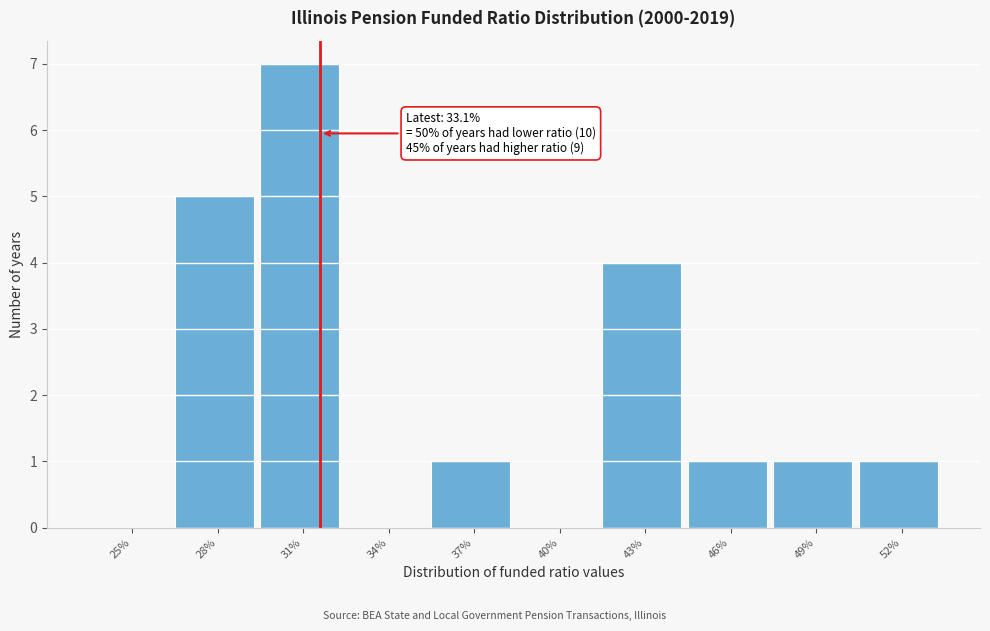

What is the change in value from 34% to 37%?

+1